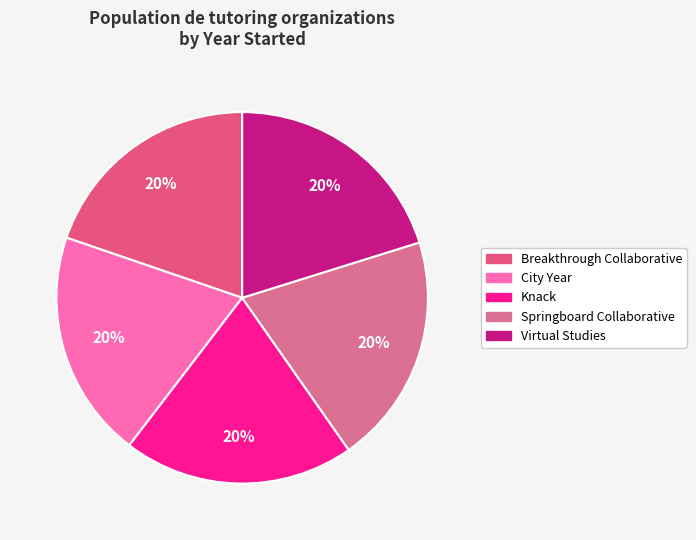

Which slice is the smallest?

Breakthrough Collaborative